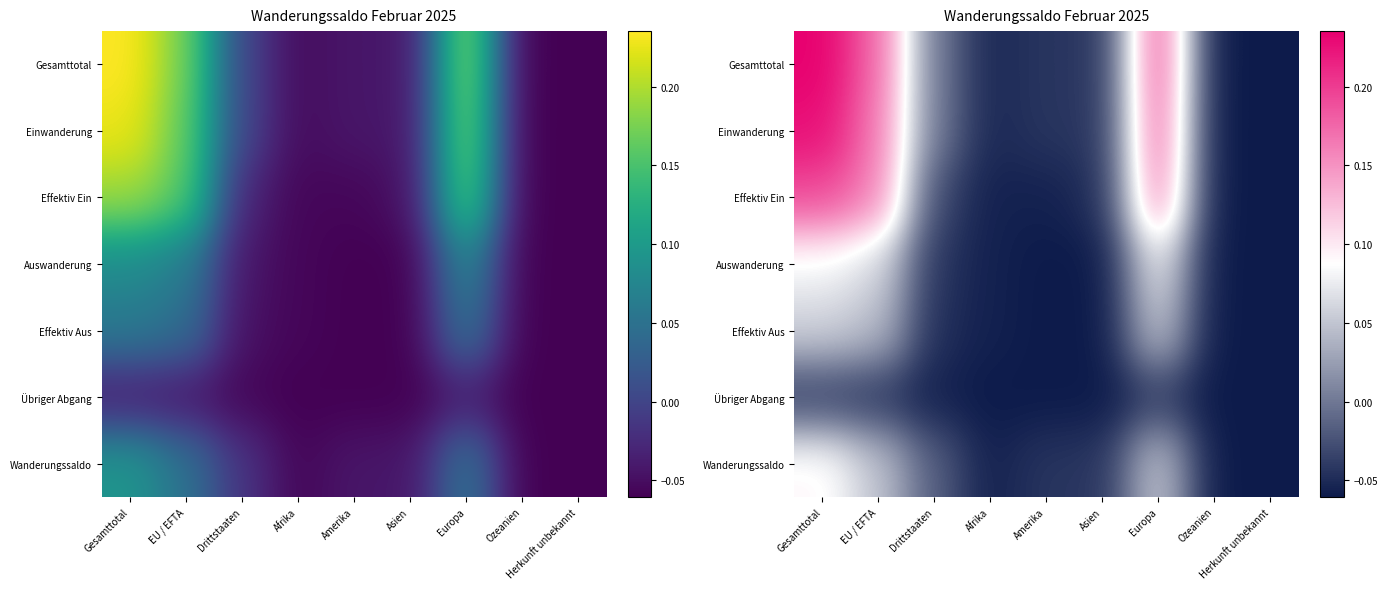

What is the highest value of the Einwanderung series?

0.2